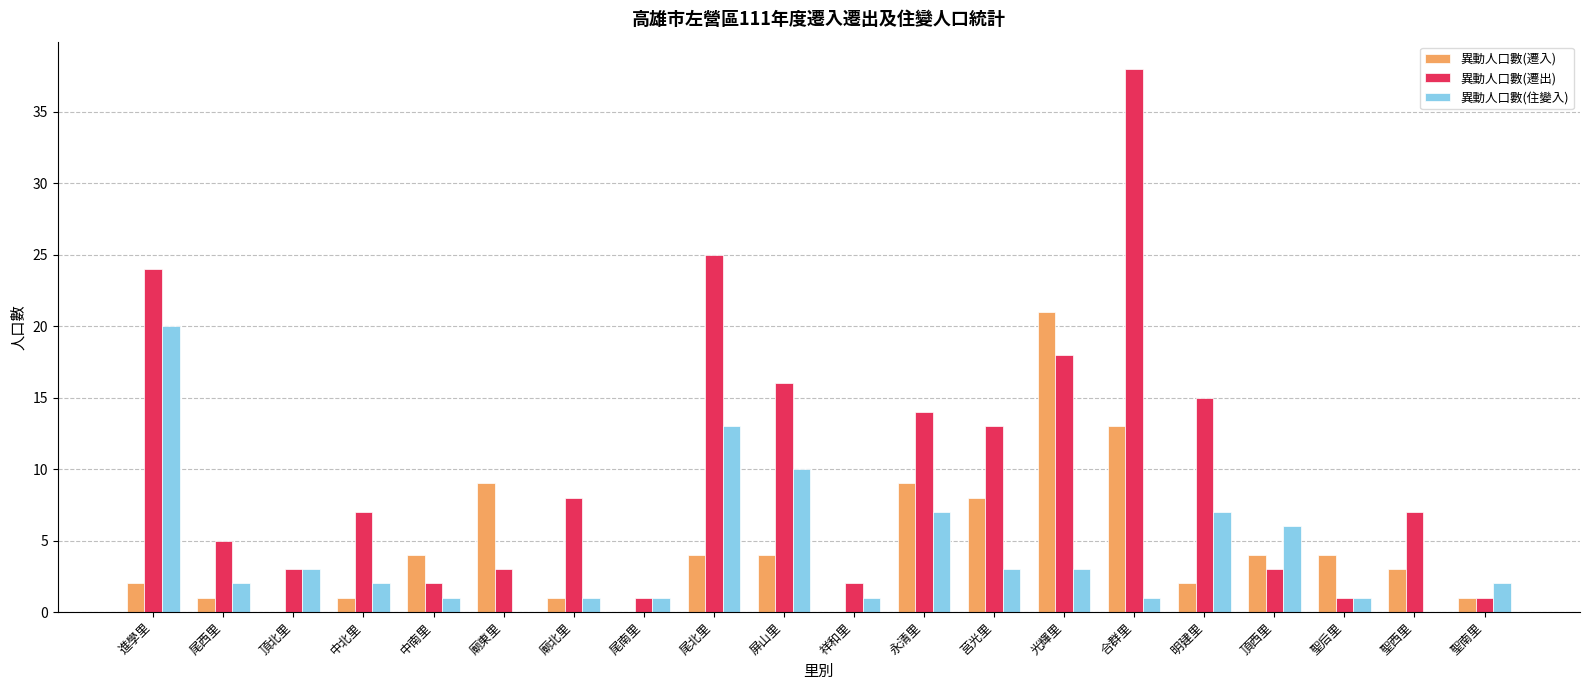

The value of 異動人口數(遷出) at 中北里 is 3. True or false?

False